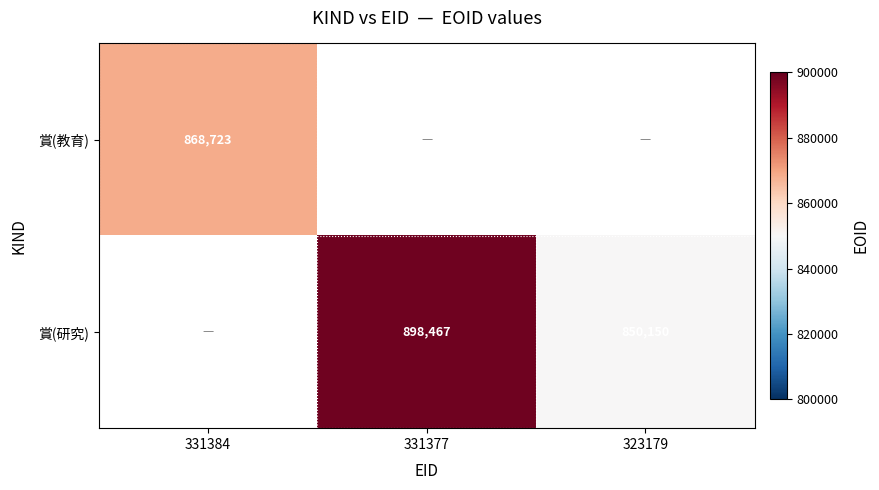

Is the value of 賞(研究) at 323179 greater than the value of 賞(教育) at 331384?

No